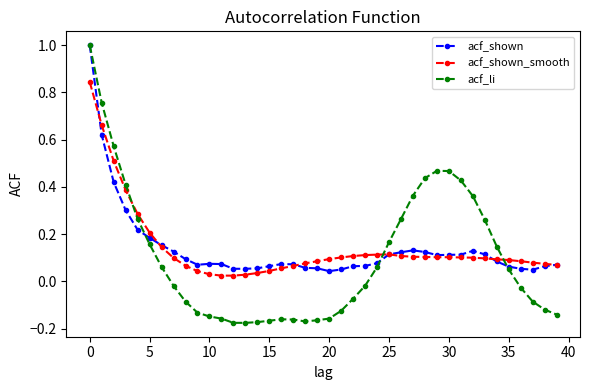

What is the maximum value shown in the chart?

1.0